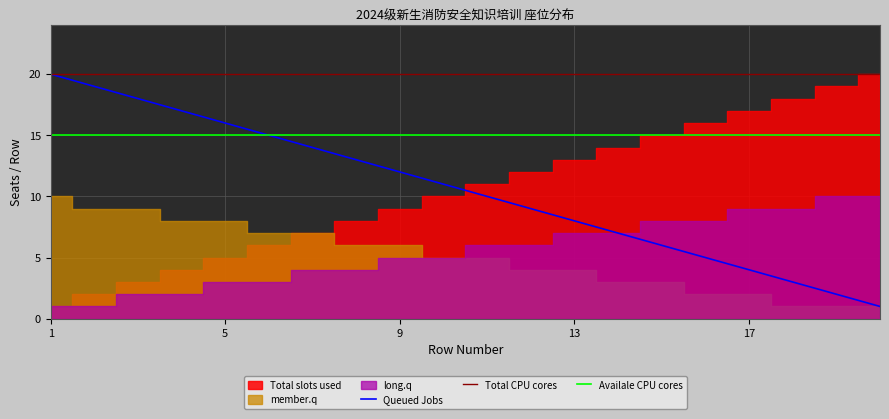

Is it true that Queued Jobs equals 4 at 17?

True